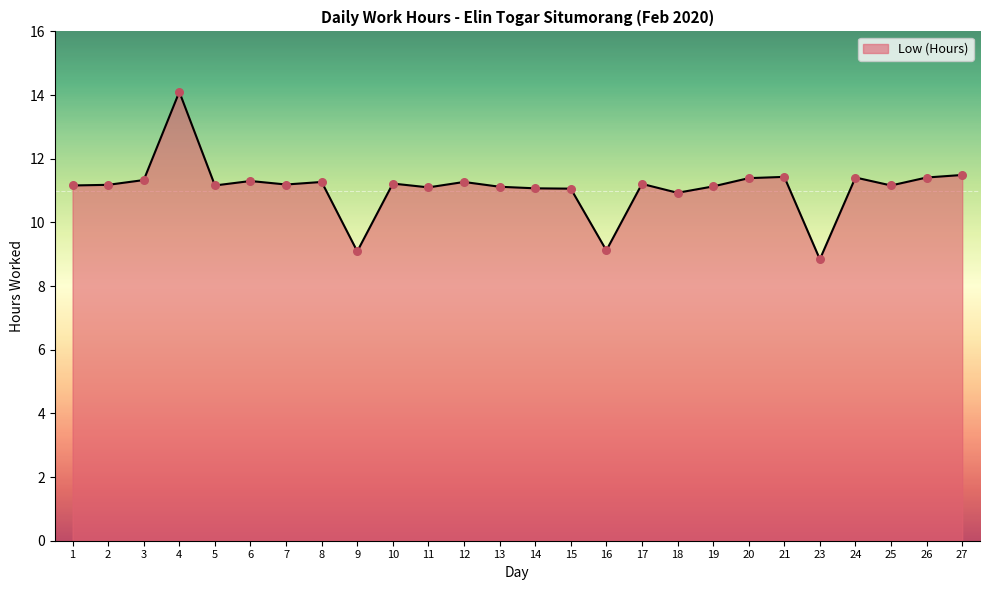

Which has a higher value, 1 or 9?

1